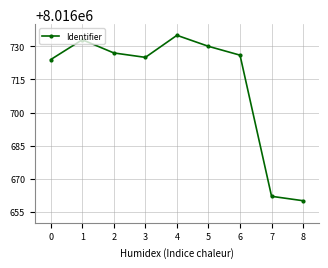

Which has a higher value, 0 or 4?

4